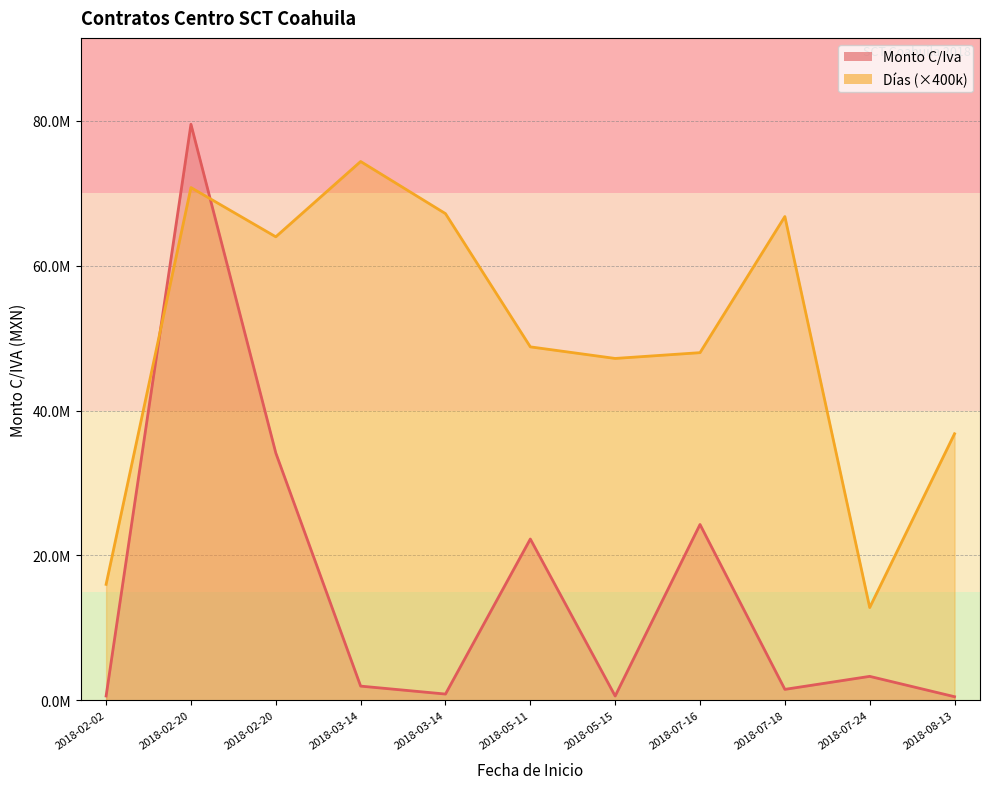

What is the approximate value of Dias at 2018-05-15?

47200000.0